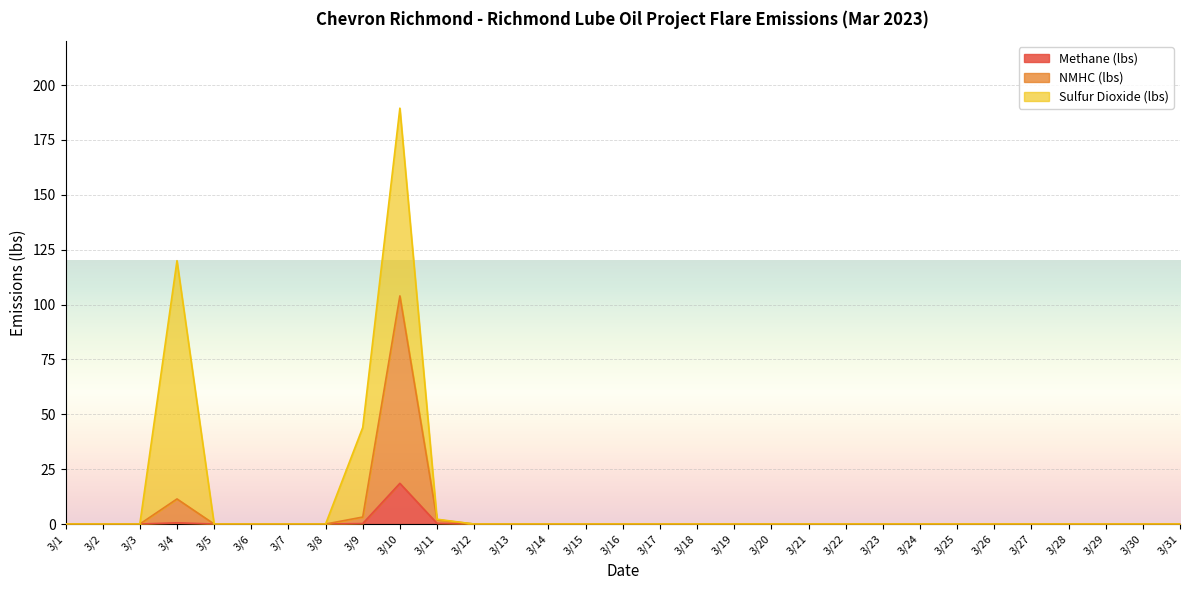

At which label is NMHC (lbs) closest to 51?

3/4